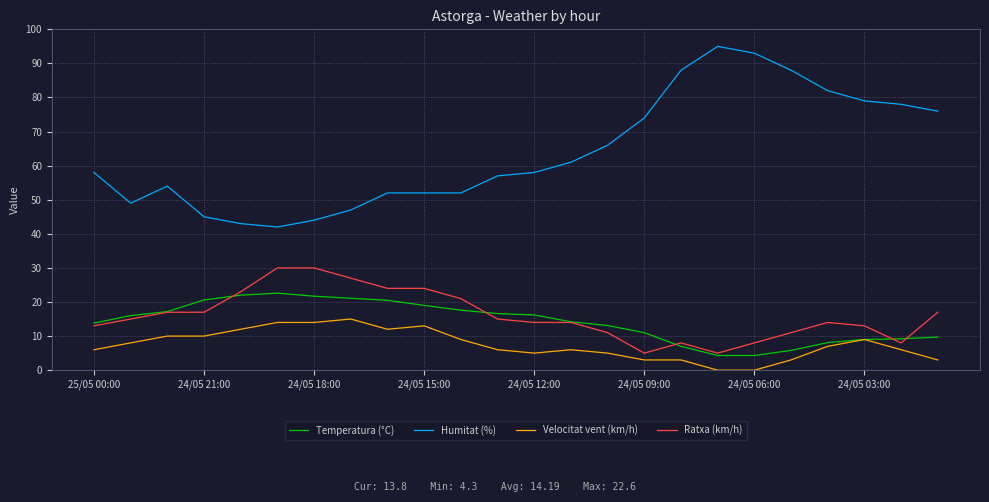

Which series has the largest range (max minus min)?

Humitat (%)